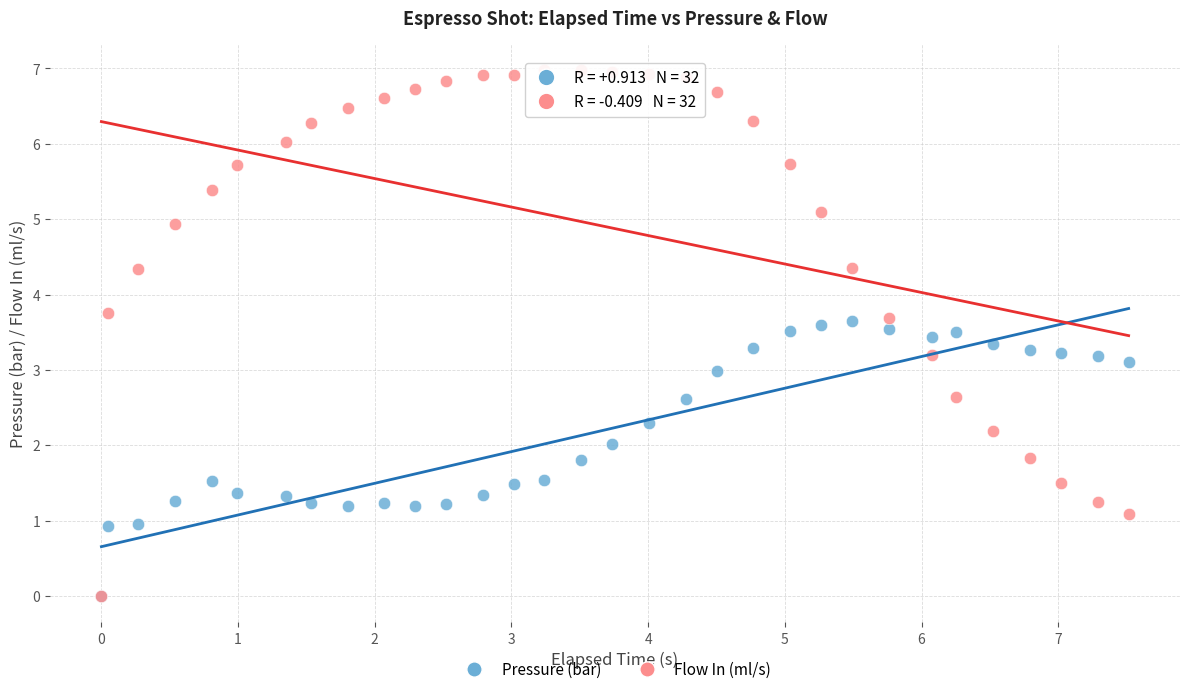

What are all the series names shown in the legend?

Pressure (bar), Flow In (ml/s)